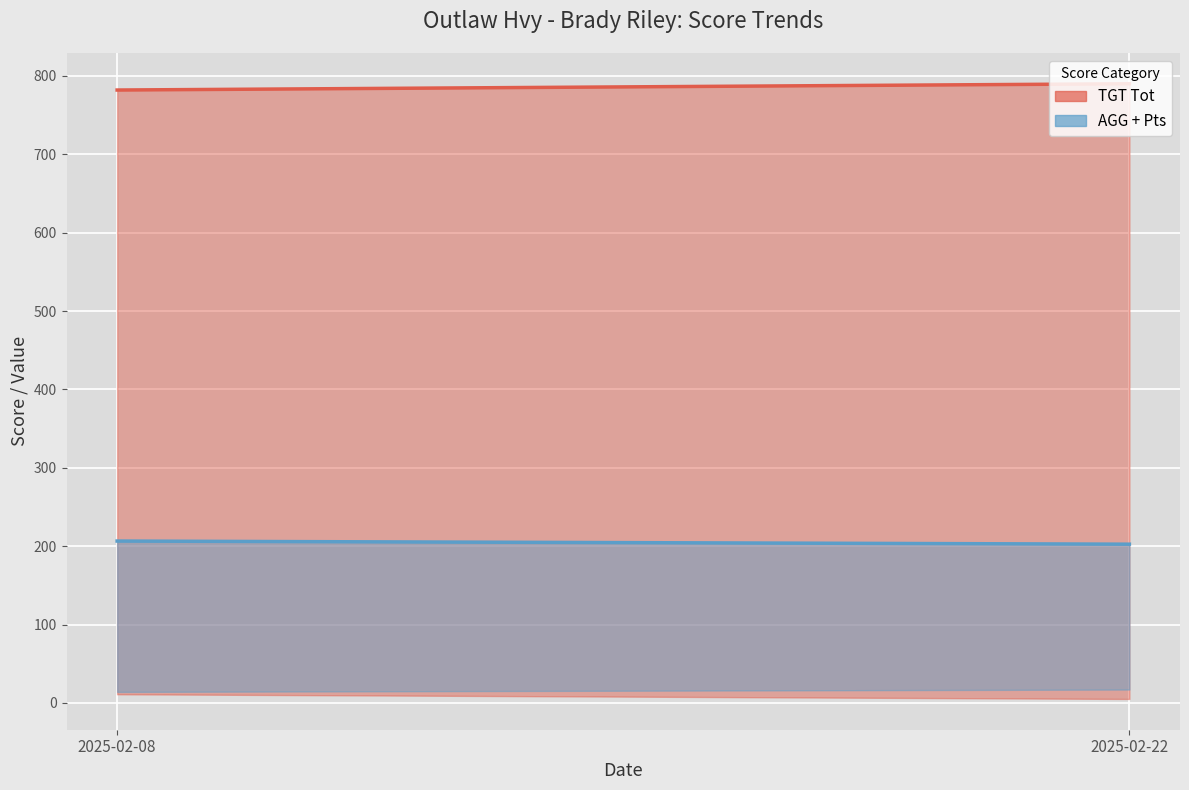

Which series changed the most between 2025-02-08 and 2025-02-22?

TGT Tot